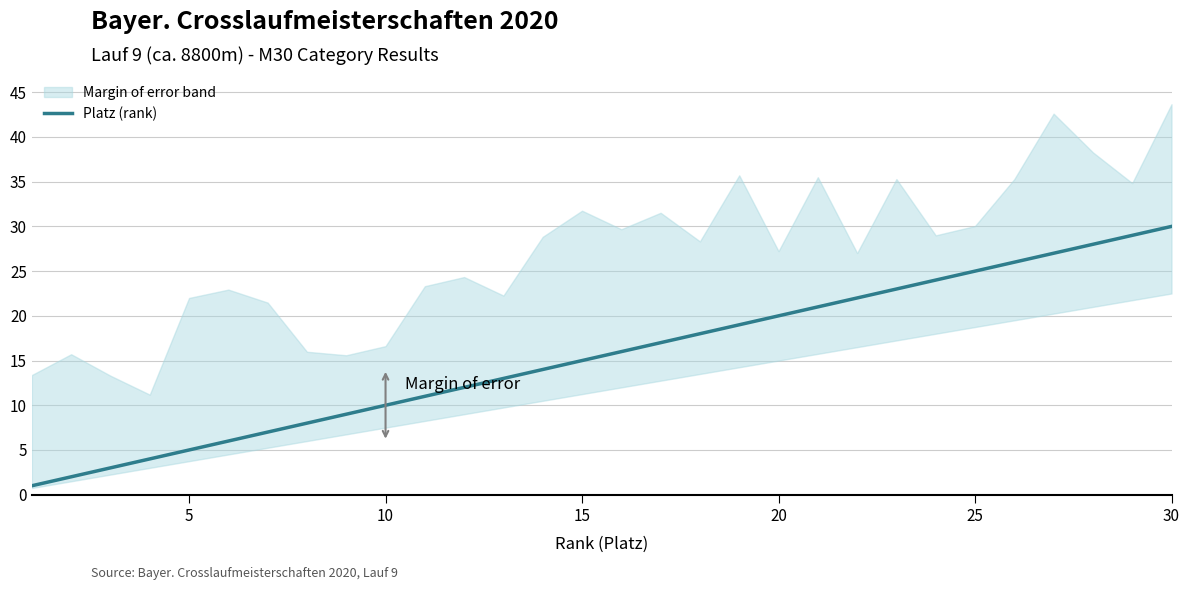

Is it true that Platz (rank) equals 10 at 30?

False